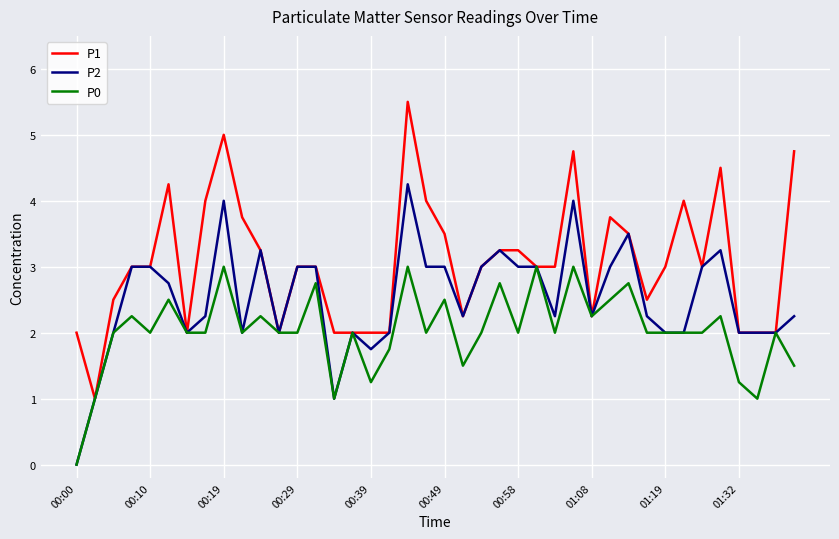

Rank the series by their maximum value, from lowest to highest.

P0, P2, P1